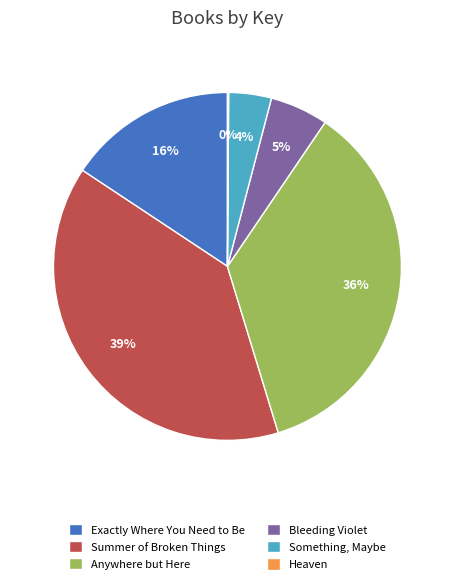

Does Exactly Where You Need to Be account for over 50% of the chart?

No